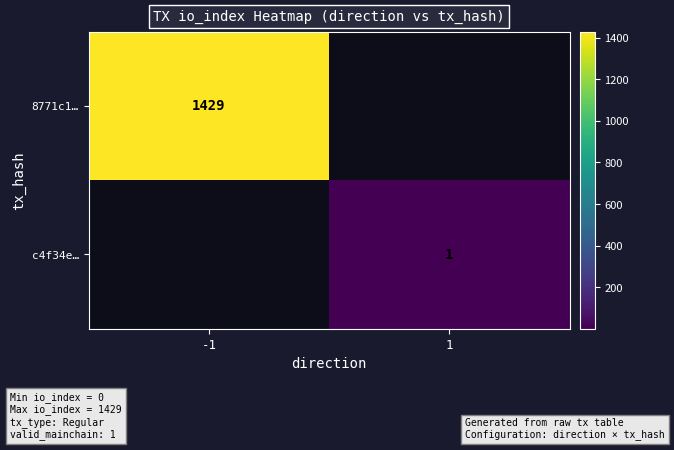

The value of c4f34e… at 1 is 0.7. True or false?

False